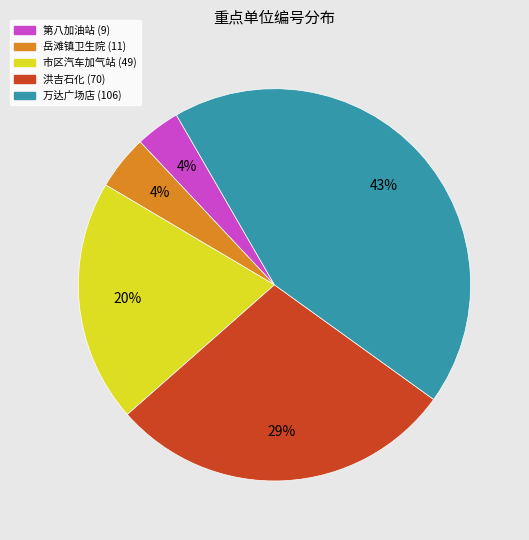

To the nearest percent, what is the average slice percentage?

20%